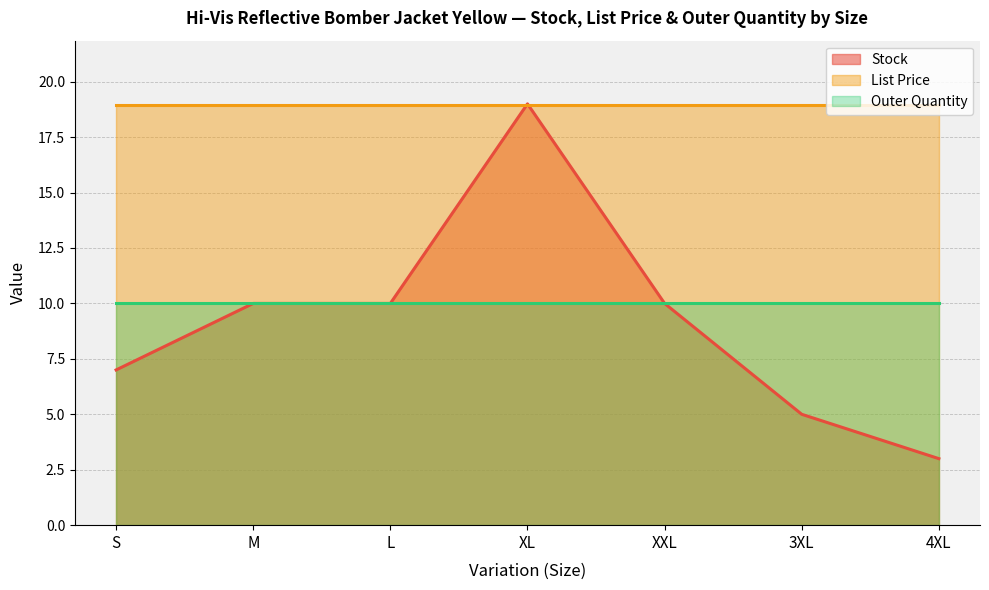

What is the maximum value shown in the chart?

19.0